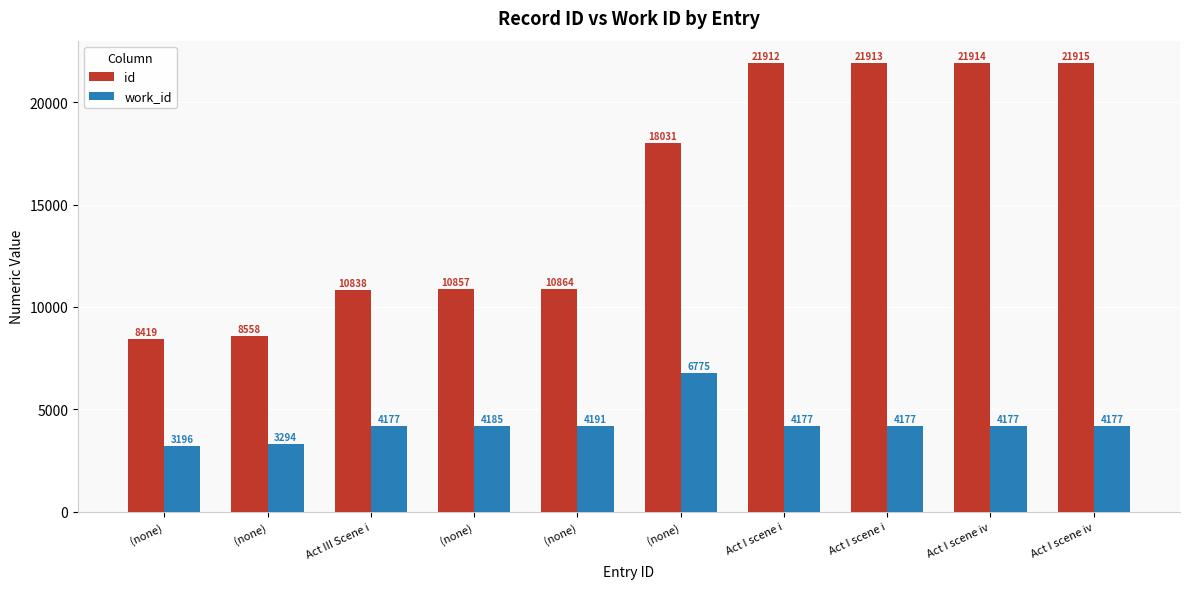

Is it true that id equals 21913 at Act I scene i?

True